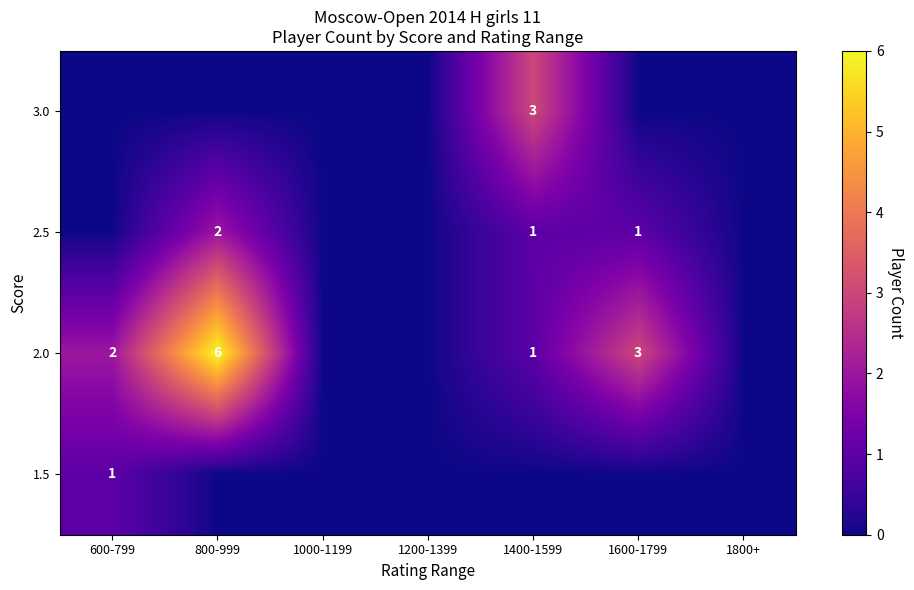

Rank the series at 1200-1399 from highest to lowest value.

row_0, row_1, row_2, row_3